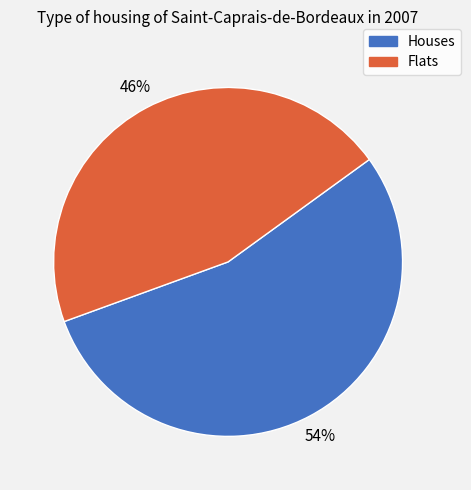

Is there any slice that represents more than half of the pie?

Yes